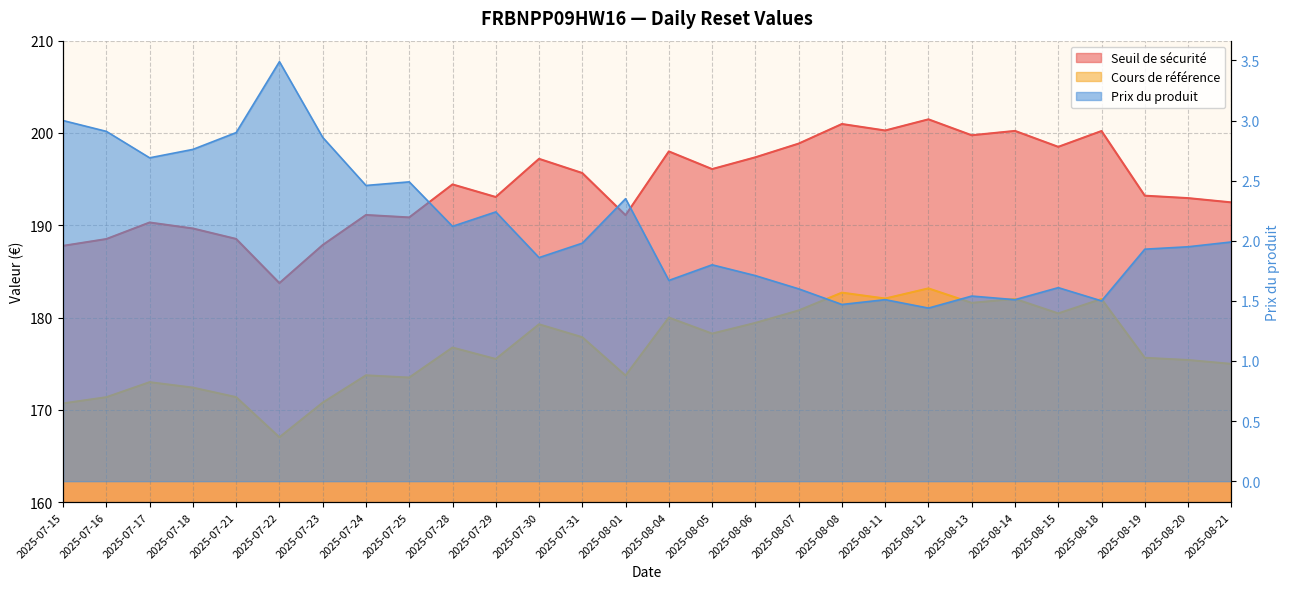

Which label corresponds to the smallest value in the chart?

2025-08-12